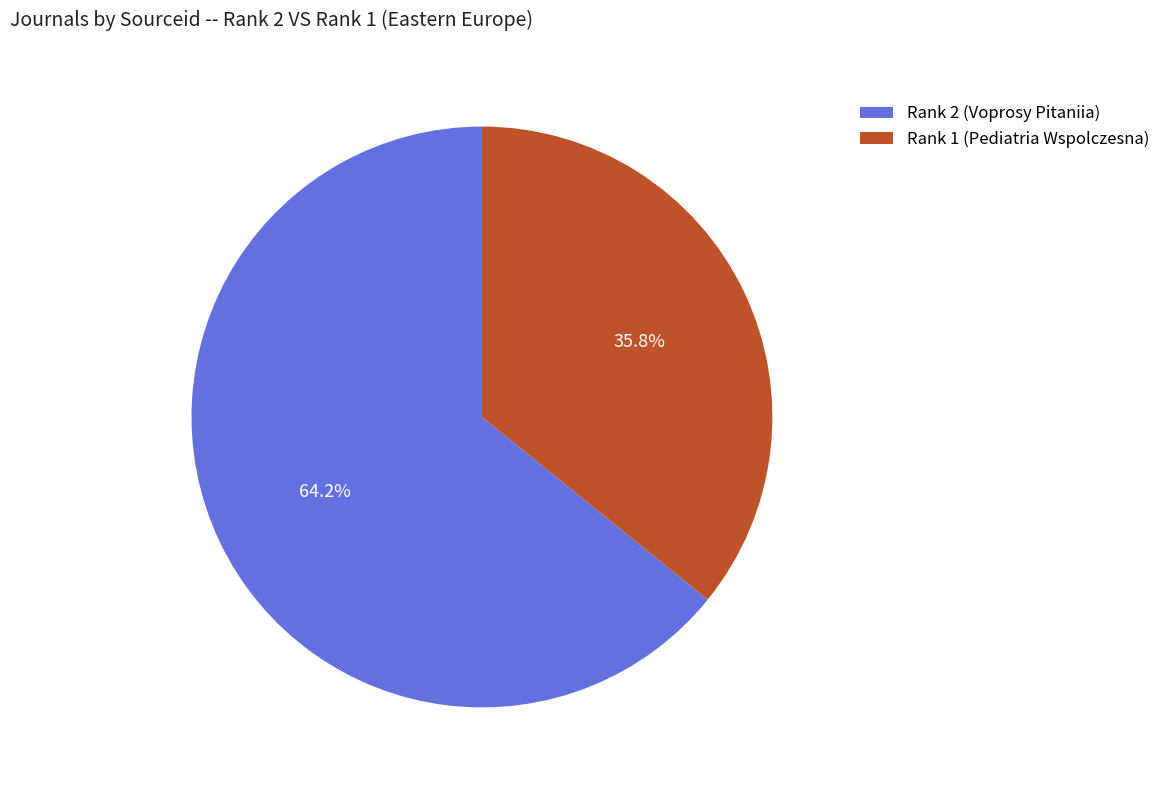

What is the largest slice in the pie chart?

Rank 2 (Voprosy Pitaniia)